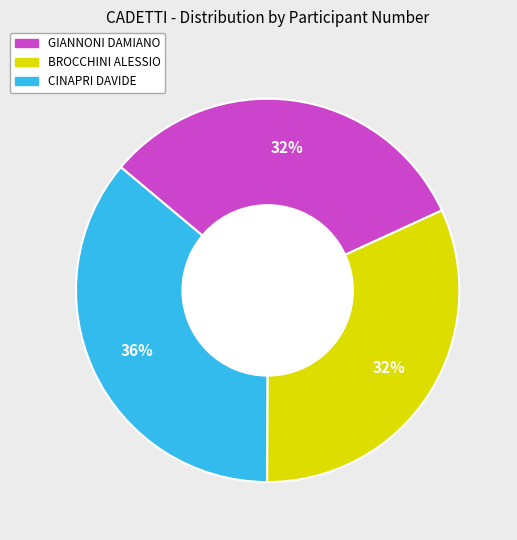

How many slices are in this pie chart?

3